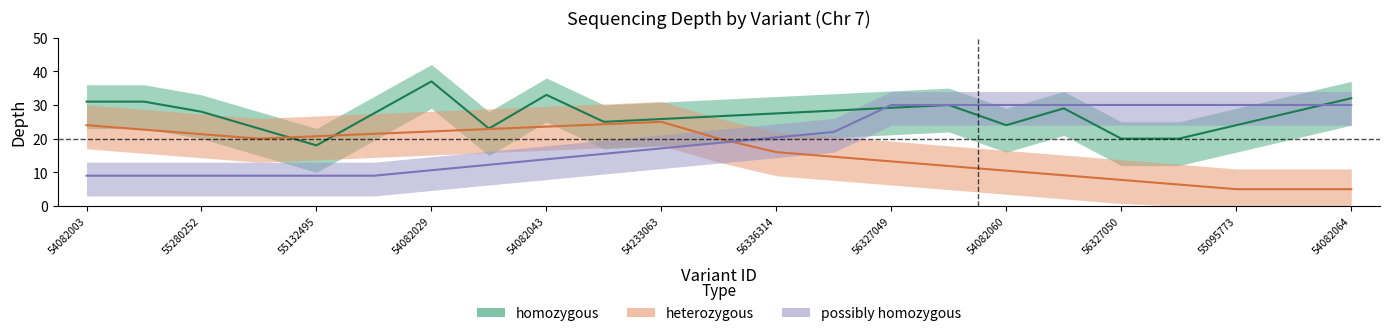

In homozygous, how many points are higher than both neighbors (excluding endpoints)?

4